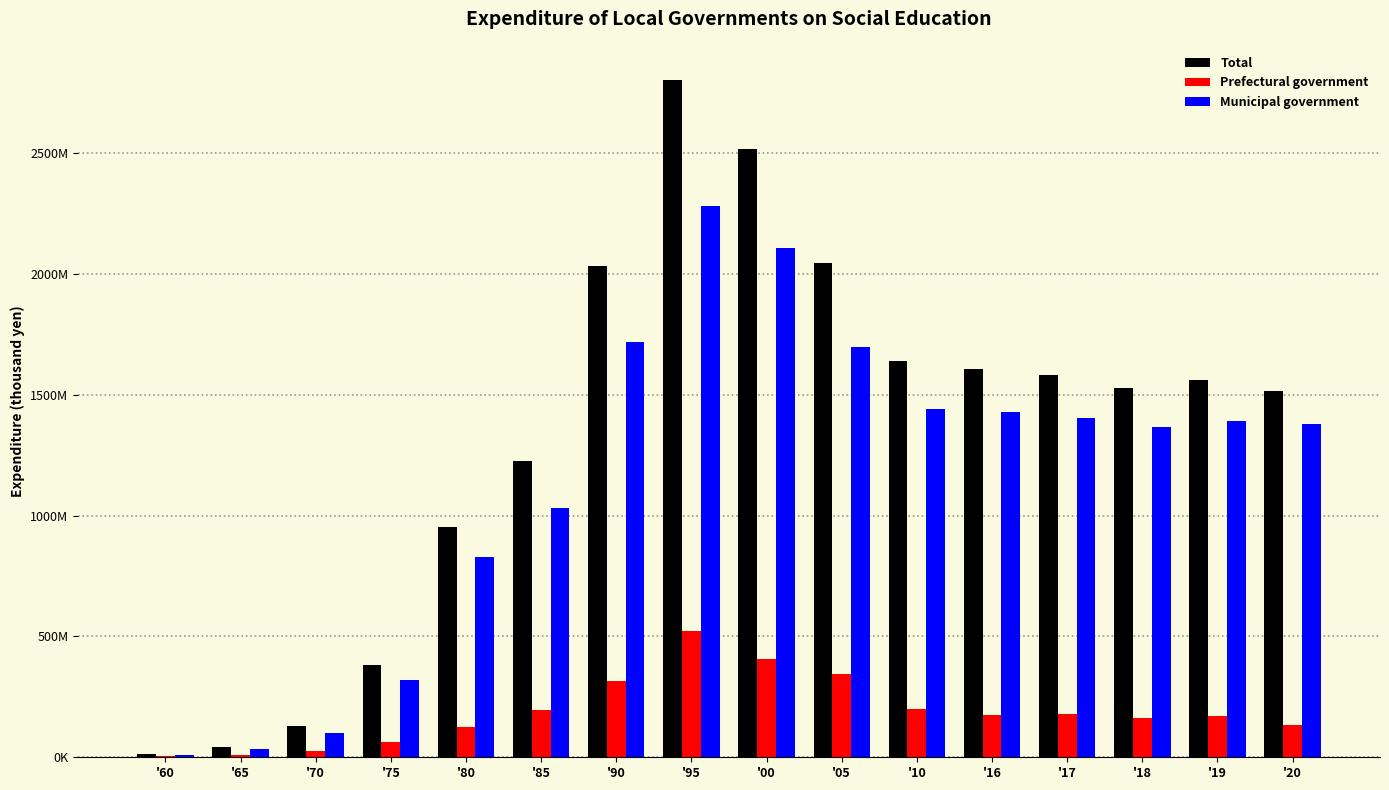

What are all the series names shown in the legend?

Total, Prefectural government, Municipal government